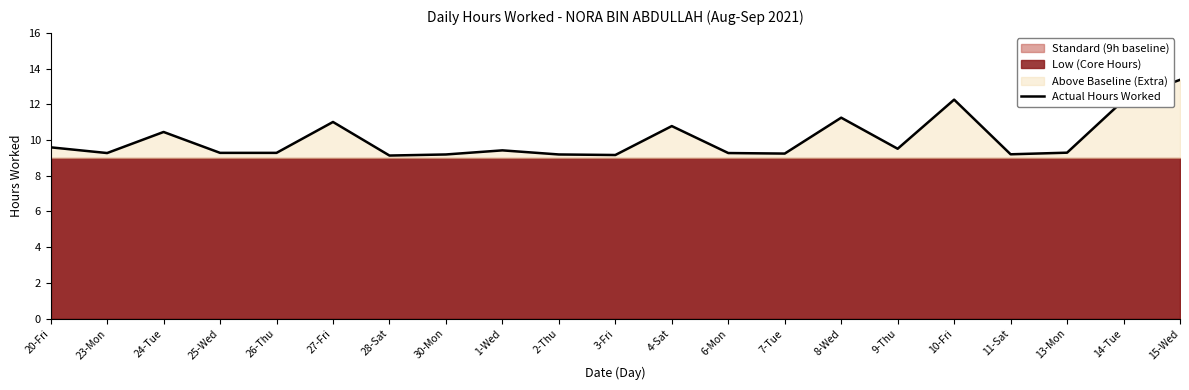

How many lines are shown in the chart?

1